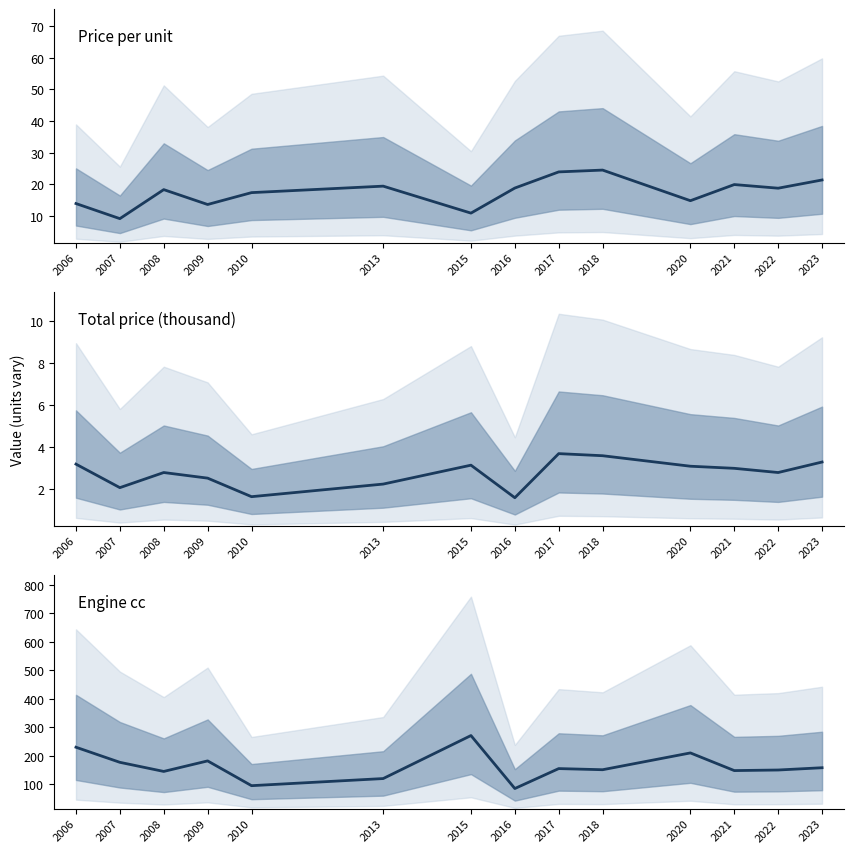

Which series has the largest range (max minus min)?

Engine cc